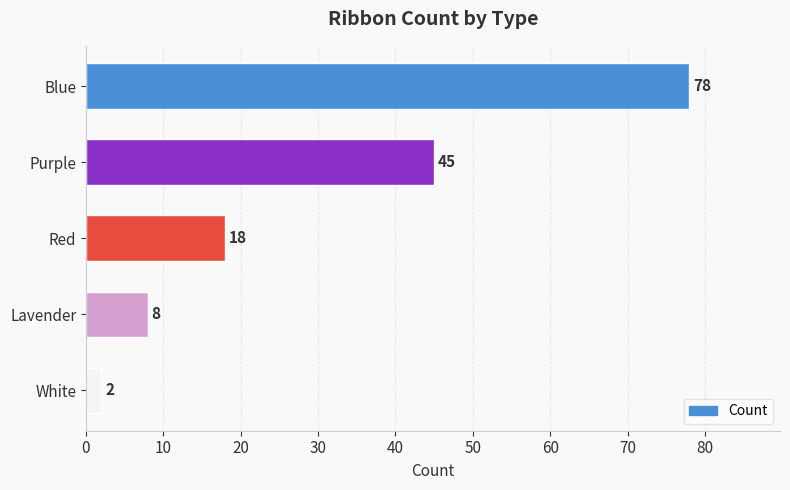

What is the change in value from Blue to Lavender?

-70